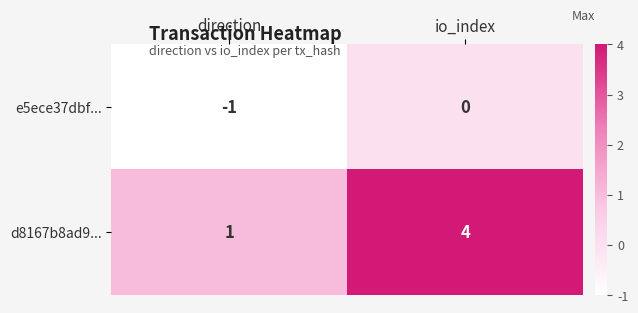

True or false: d8167b8ad9... has a value of 4 at io_index.

True